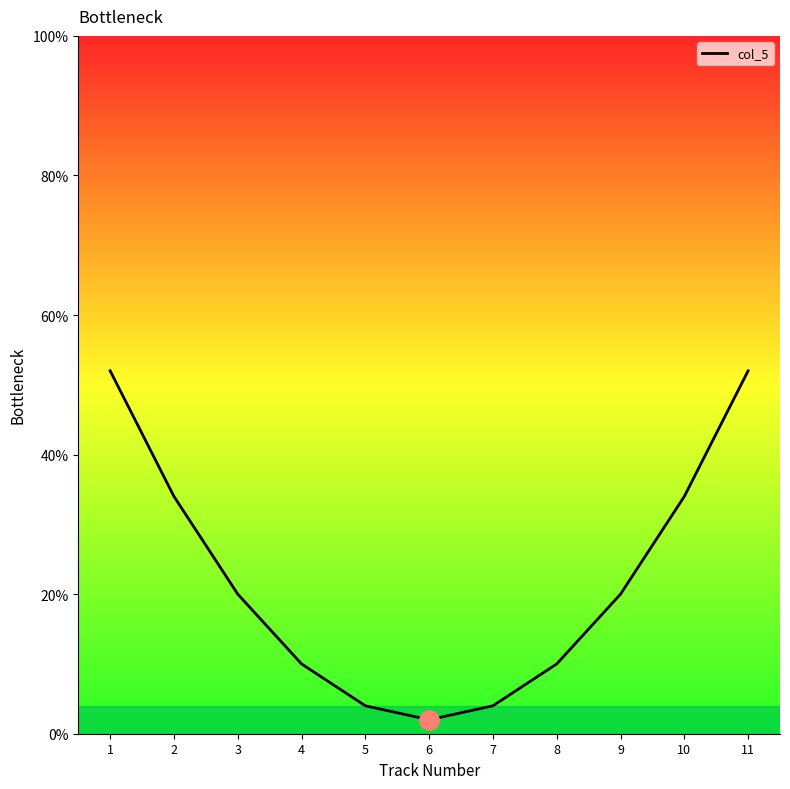

True or false: the data has more than 2 interior local peaks.

False